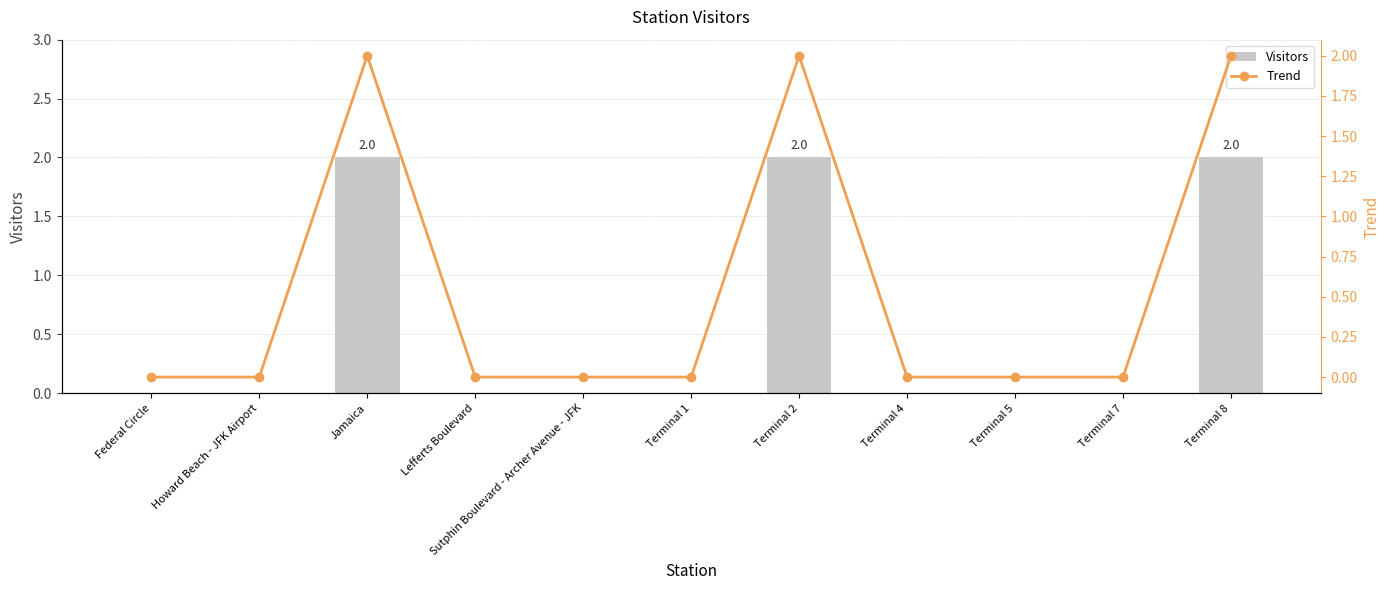

Between Jamaica and Terminal 4, which series saw the biggest shift?

Visitors